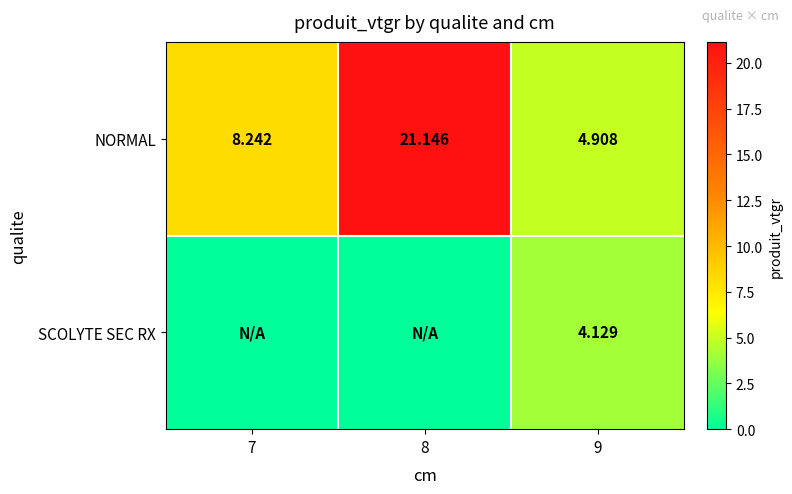

What is the minimum value for NORMAL?

4.9